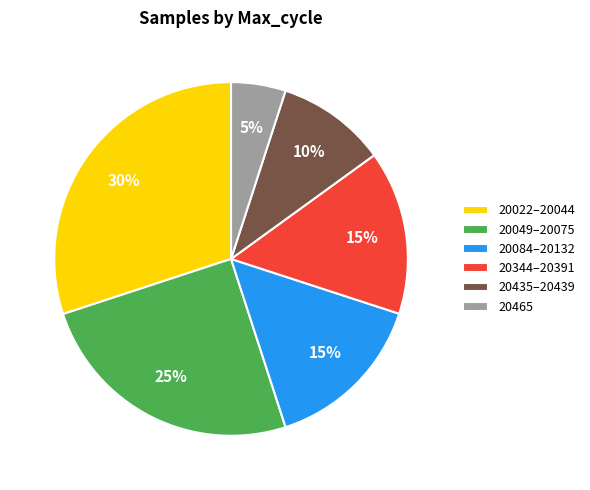

Approximately how many times larger is the value at 20084–20132 compared to 20435–20439?

1.5